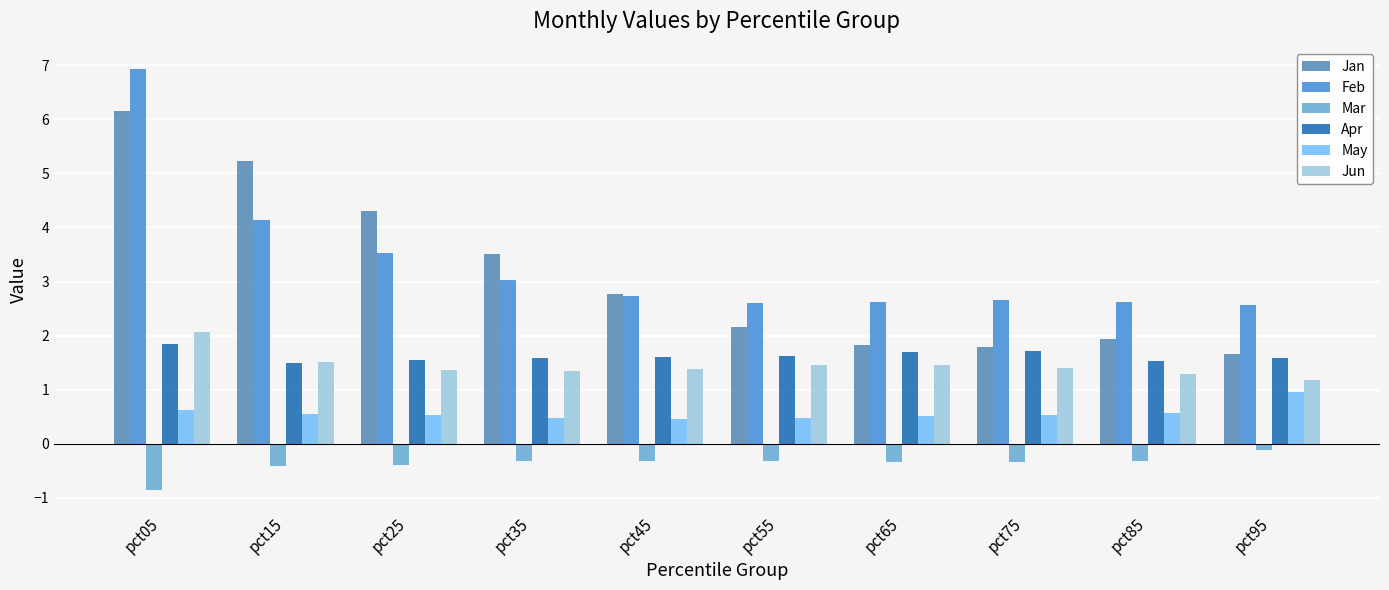

How many data points in Jan are less than 2?

4